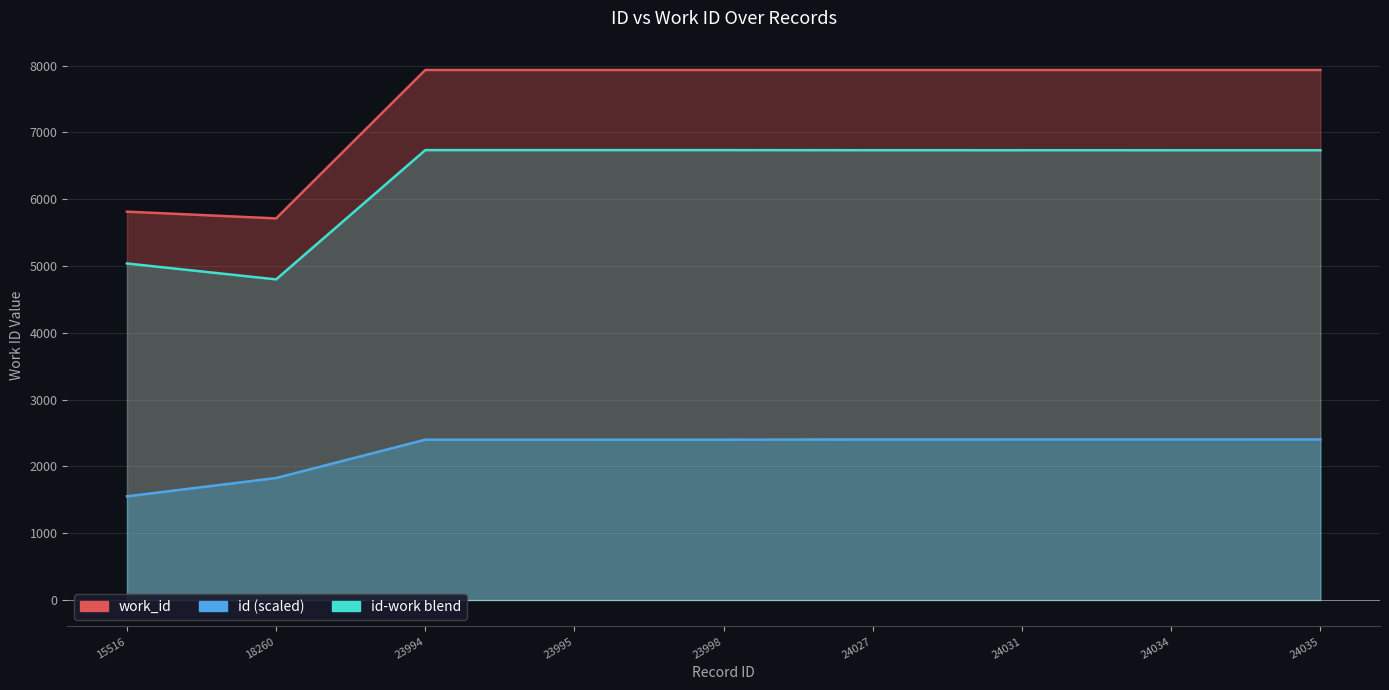

True or false: work_id and id cross at least once.

False